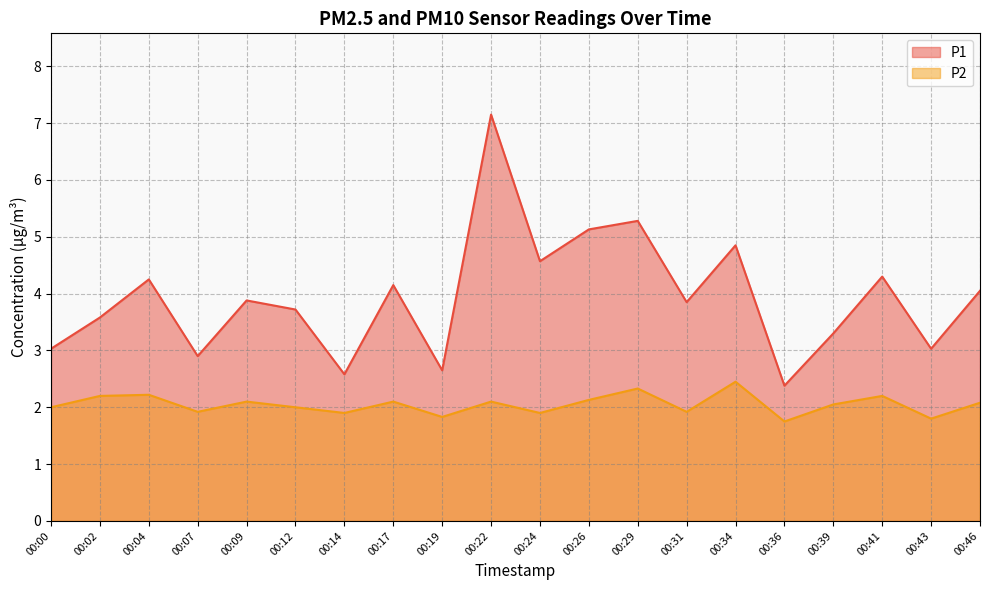

Reading left to right, list all the values displayed in this chart.

P1: 3.0	3.6	4.2	2.9	3.9	3.7	2.6	4.2	2.6	7.2	4.6	5.1	5.3	3.9	4.8	2.4	3.3	4.3	3.0	4.0
P2: 2.0	2.2	2.2	1.9	2.1	2.0	1.9	2.1	1.8	2.1	1.9	2.1	2.3	1.9	2.5	1.8	2.0	2.2	1.8	2.1